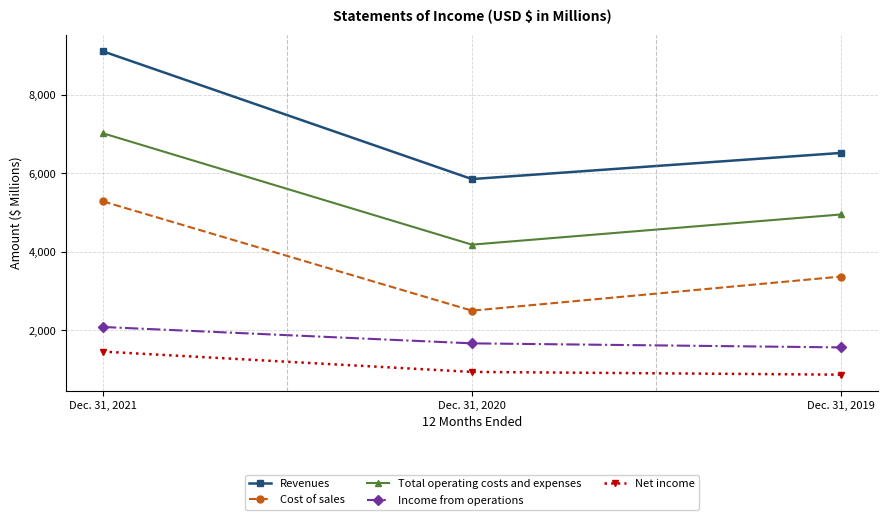

How many lines are shown in the chart?

5